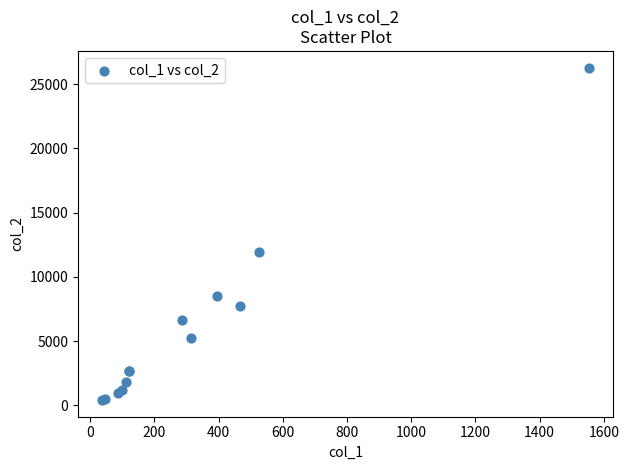

What Y value in the scatter plot is closest to 13344?

11952.9